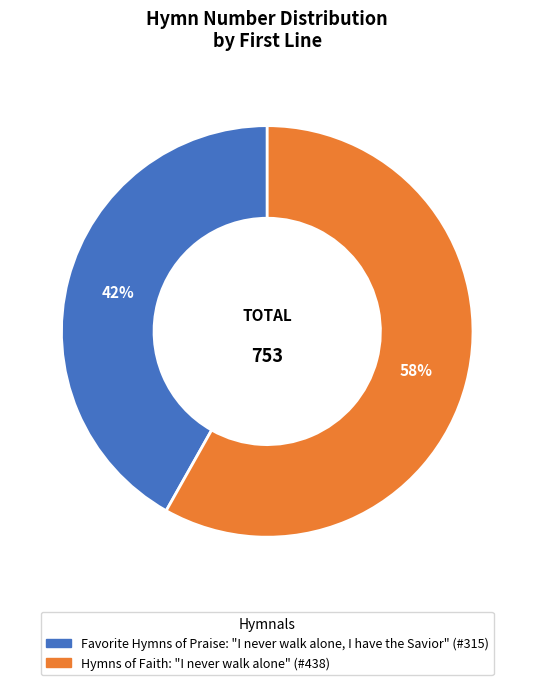

Is there a majority slice in this chart?

Yes